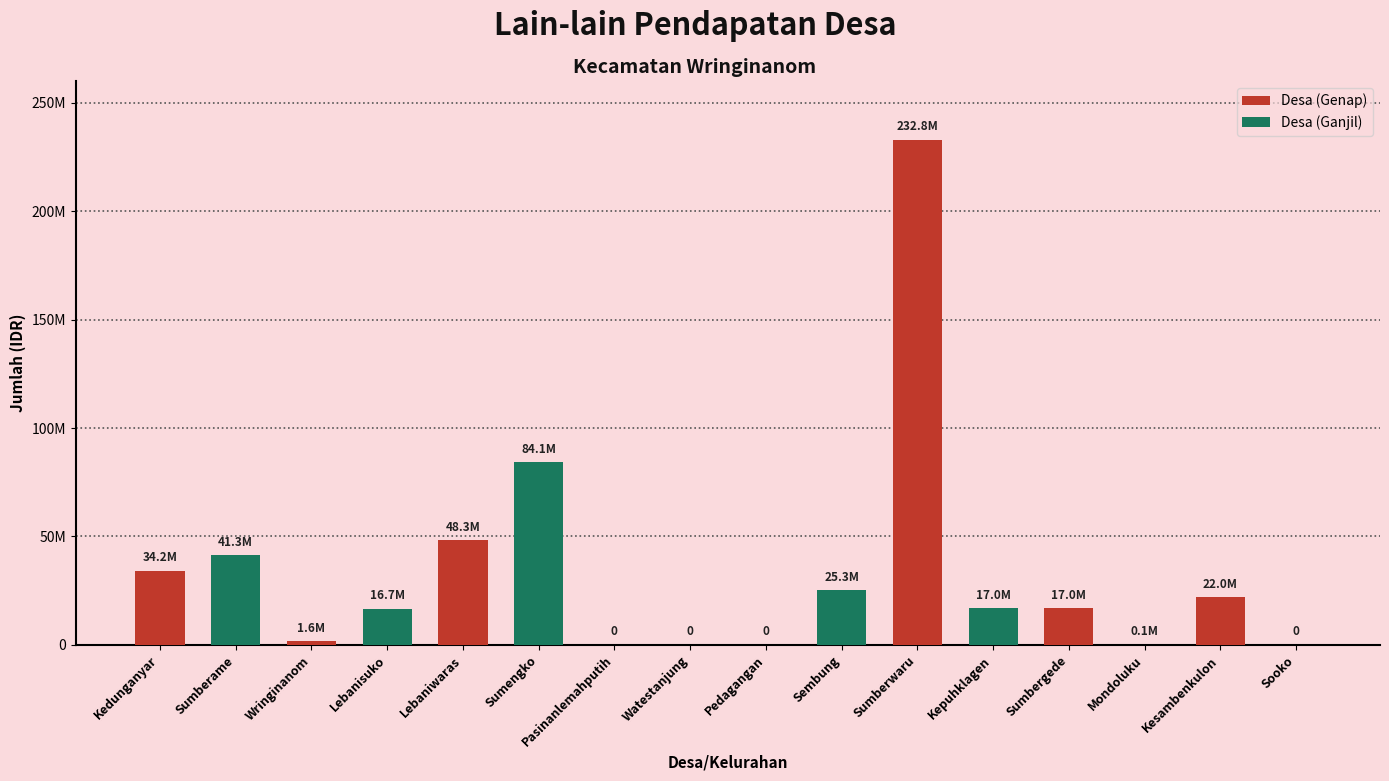

Reading left to right, list all the values displayed in this chart.

Kedunganyar=34152866	Sumberame=41302000	Wringinanom=1597358	Lebanisuko=16652000	Lebaniwaras=48296932	Sumengko=84094877	Pasinanlemahputih=0	Watestanjung=0	Pedagangan=0	Sembung=25299245	Sumberwaru=232830266	Kepuhklagen=16958200	Sumbergede=16958200	Mondoluku=133548	Kesambenkulon=22003189	Sooko=0